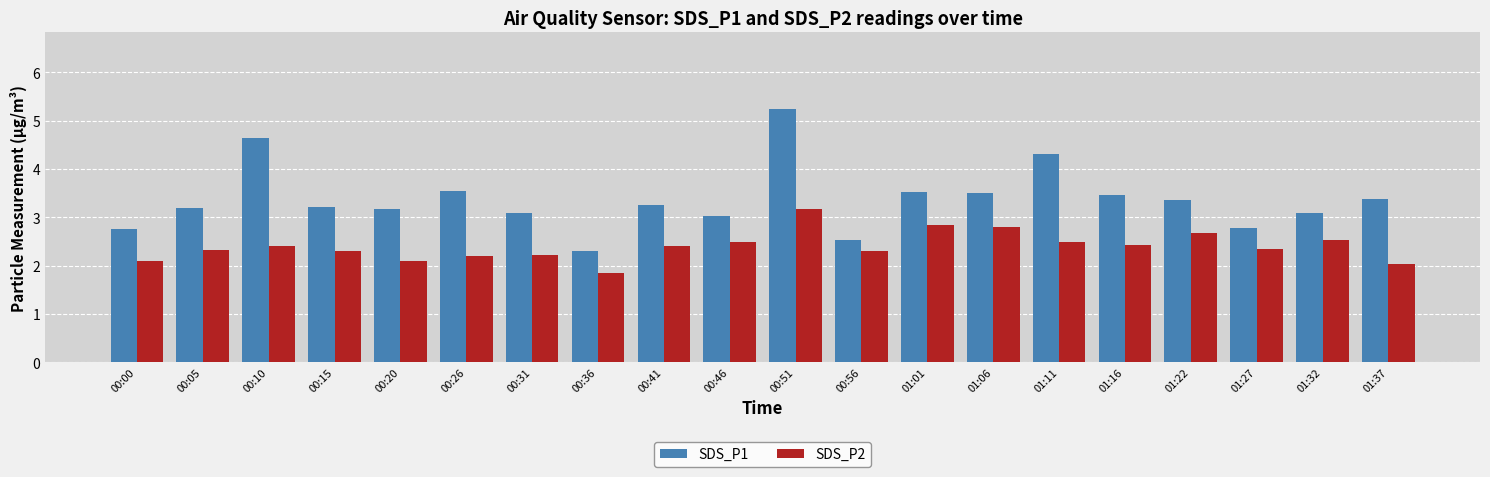

How many data points in SDS_P2 are less than 2?

1